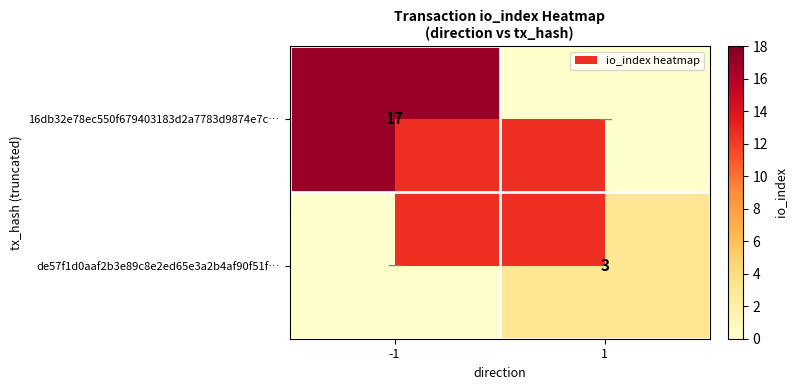

Is it true that de57f1d0aaf2b3e89c8e2ed65e3a2b4af90f51f… equals 5 at 1?

False